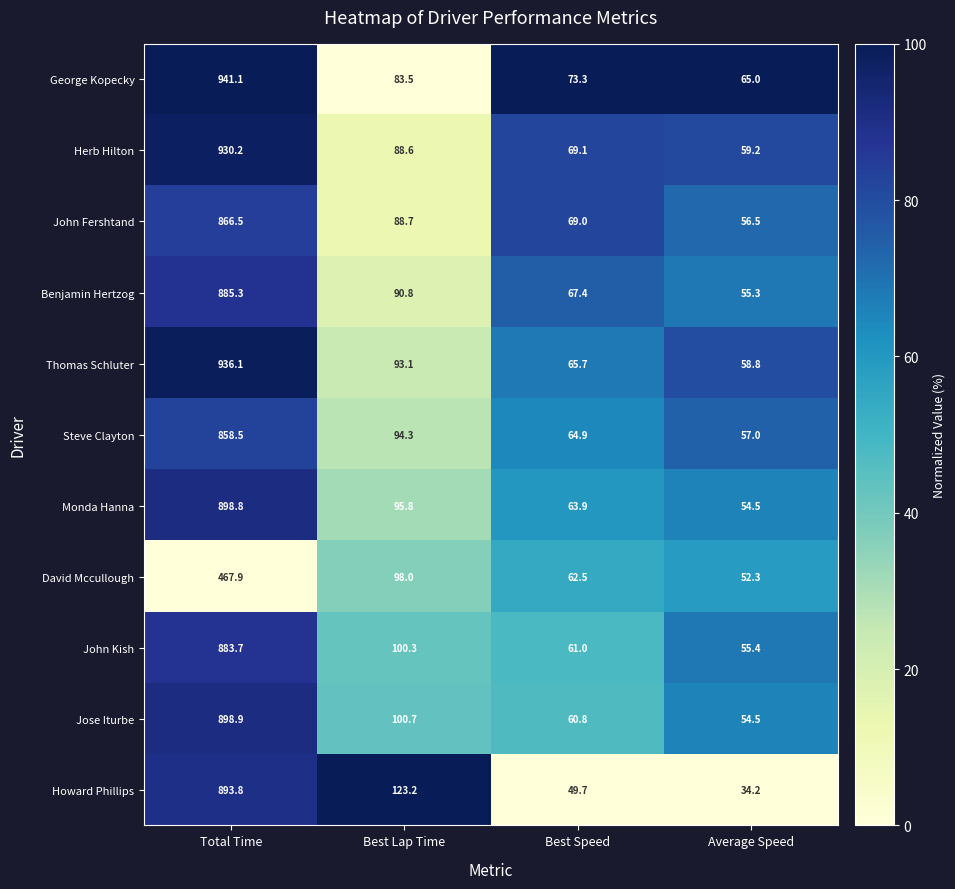

Is it true that George Kopecky equals 539.4 at Total Time?

False